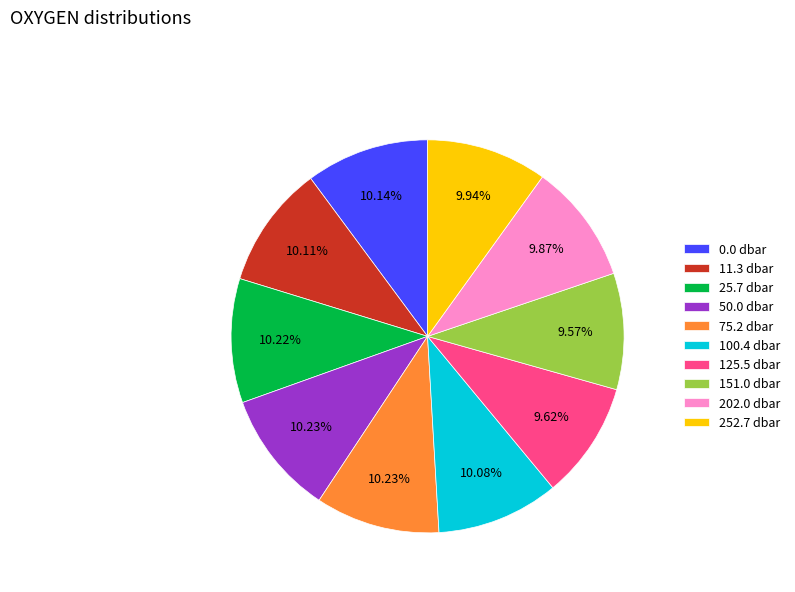

To the nearest percent, what percentage of the pie is 0.0 dbar?

10%